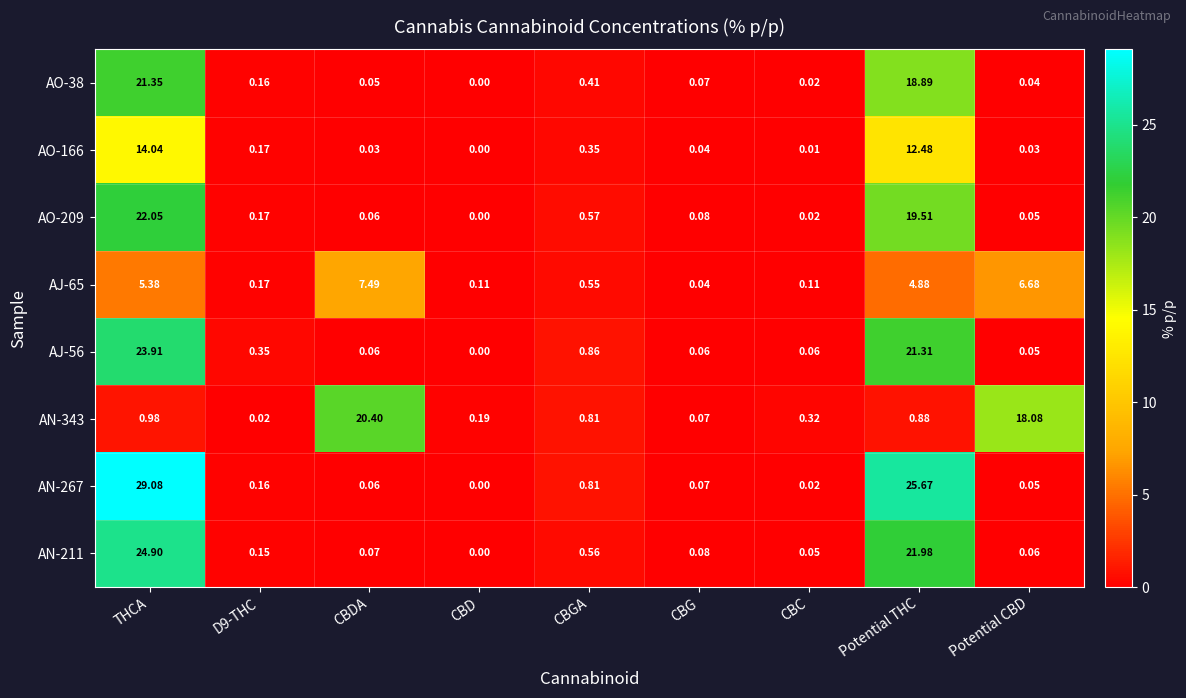

Where is AO-166 nearest to the value 7?

Potential THC